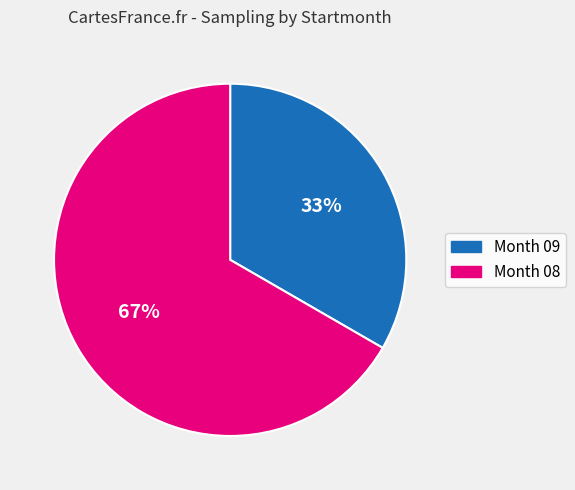

Is there a majority slice in this chart?

Yes